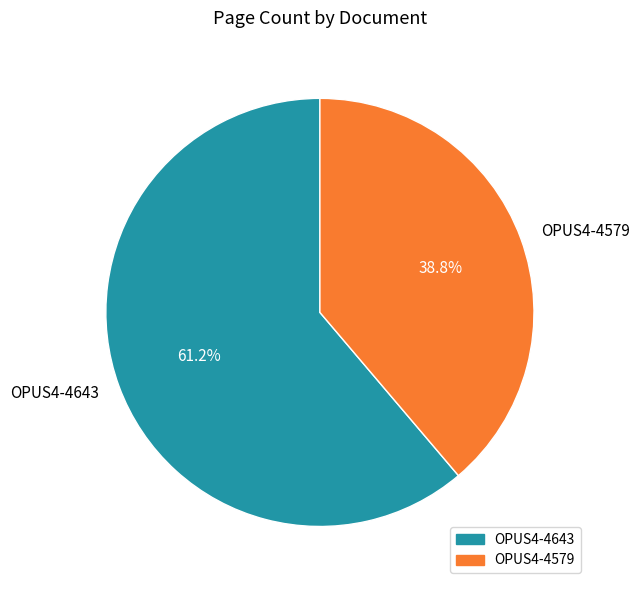

What is the largest slice in the pie chart?

OPUS4-4643